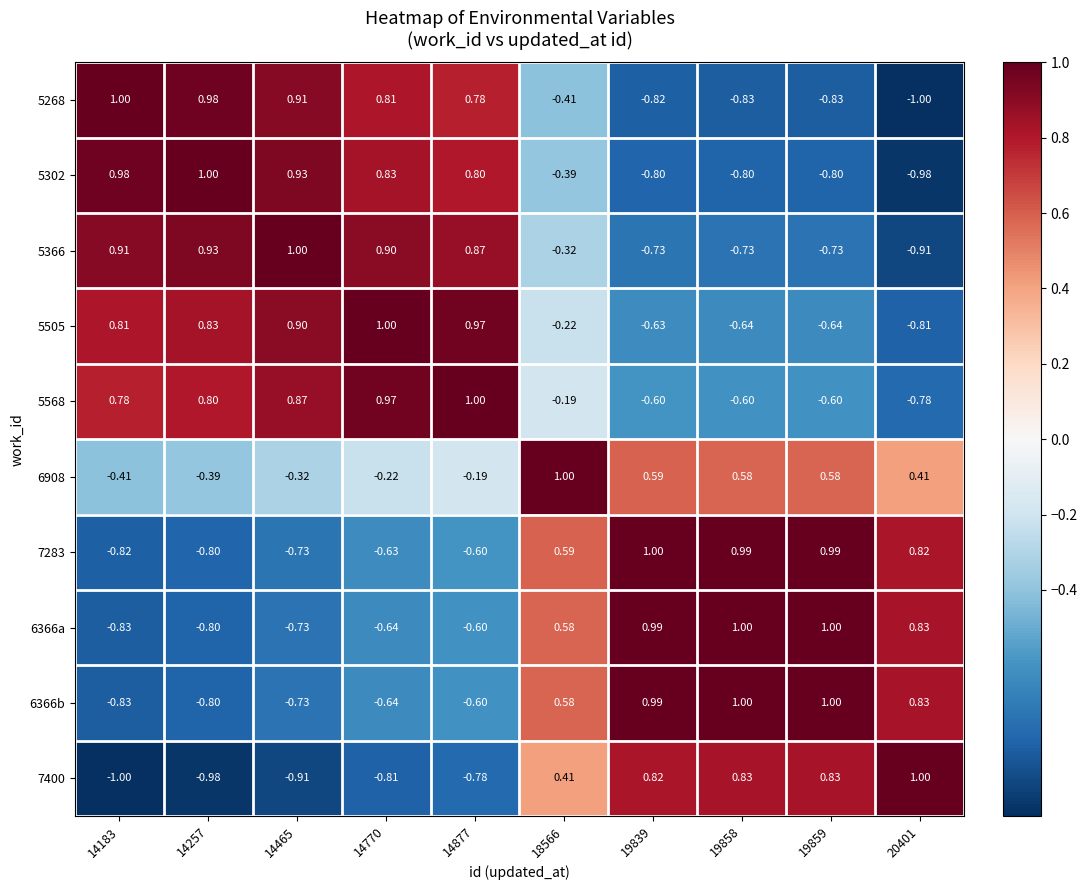

Is the value of 5568 at 19858 greater than the value of 5302 at 18566?

No